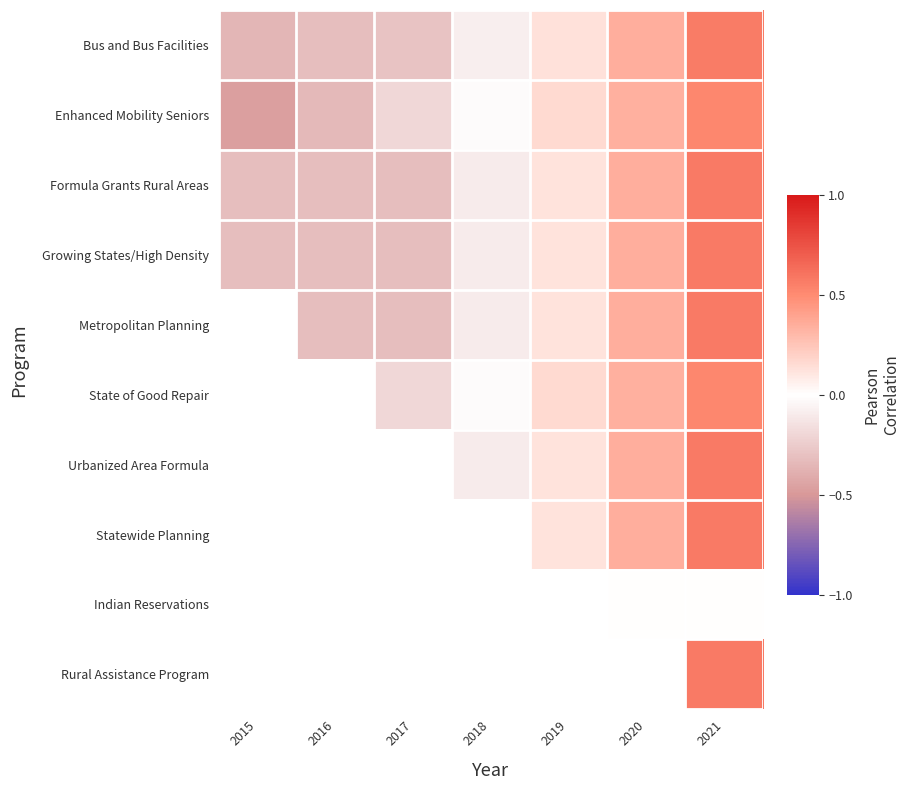

At how many categories does at least one series exceed 0?

3